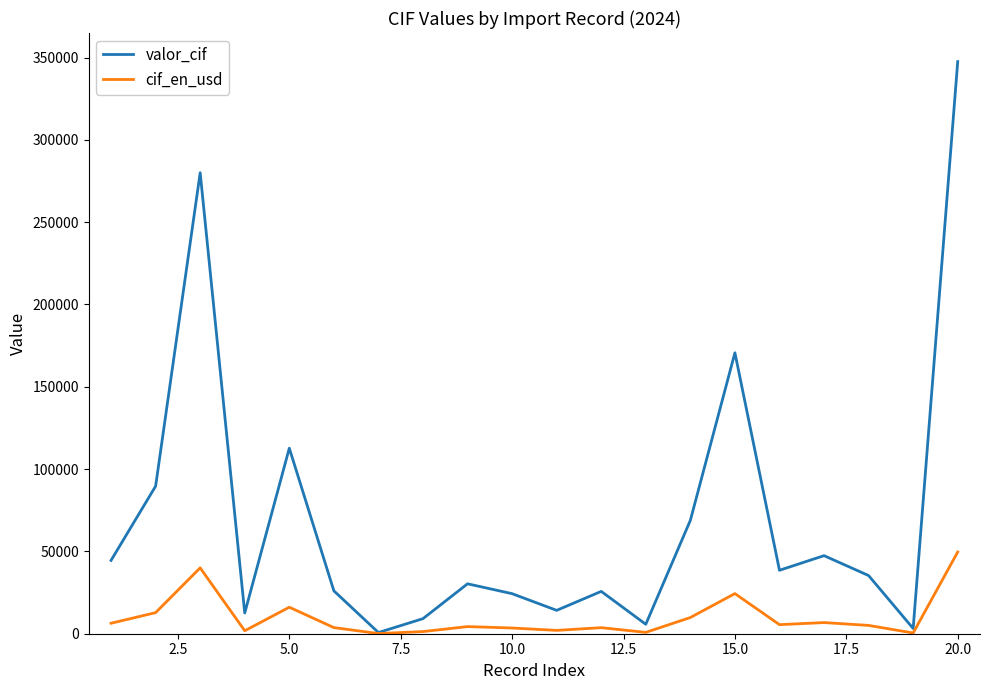

Which series has the largest range (max minus min)?

valor_cif